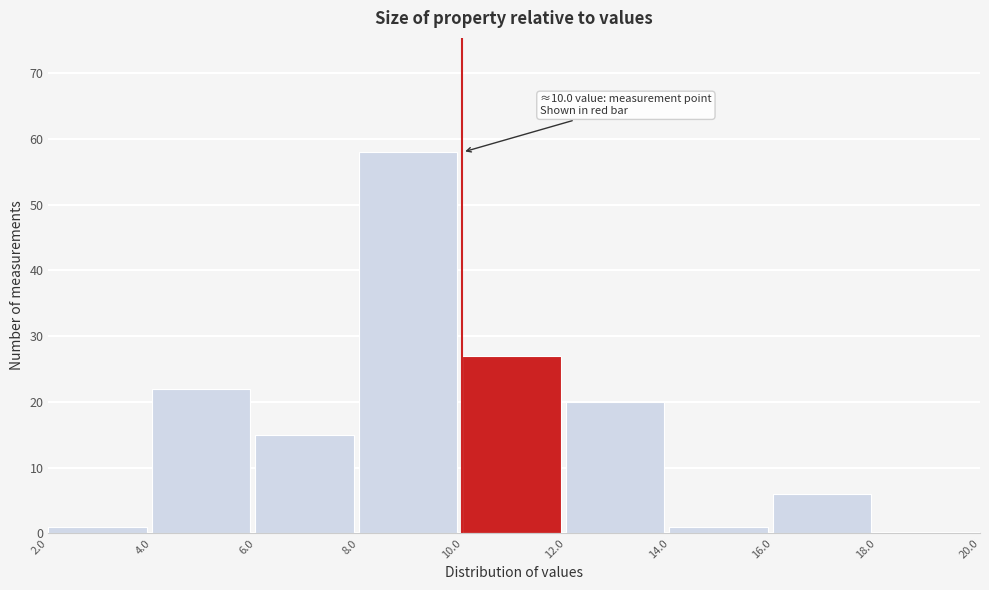

Which range on the x-axis has the tallest bar?

8.0 to 10.0